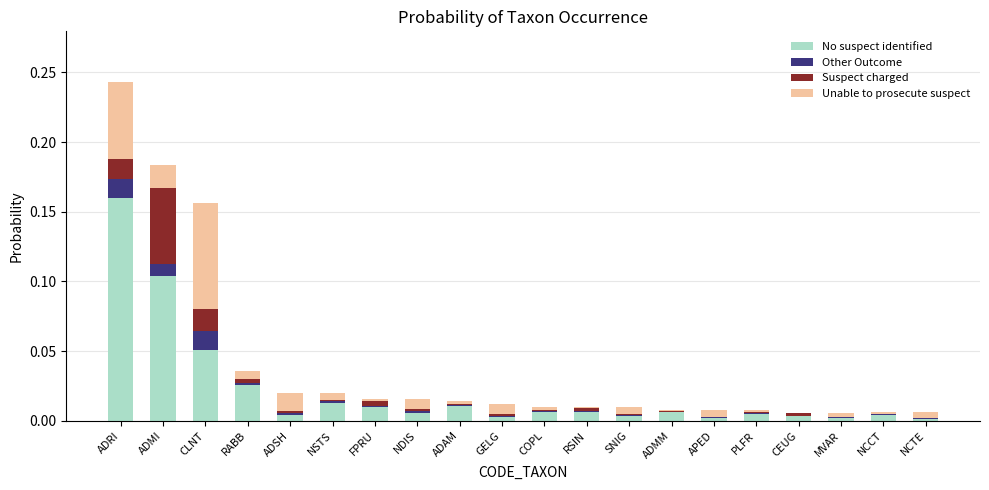

At which label does No suspect identified reach its peak?

ADRI